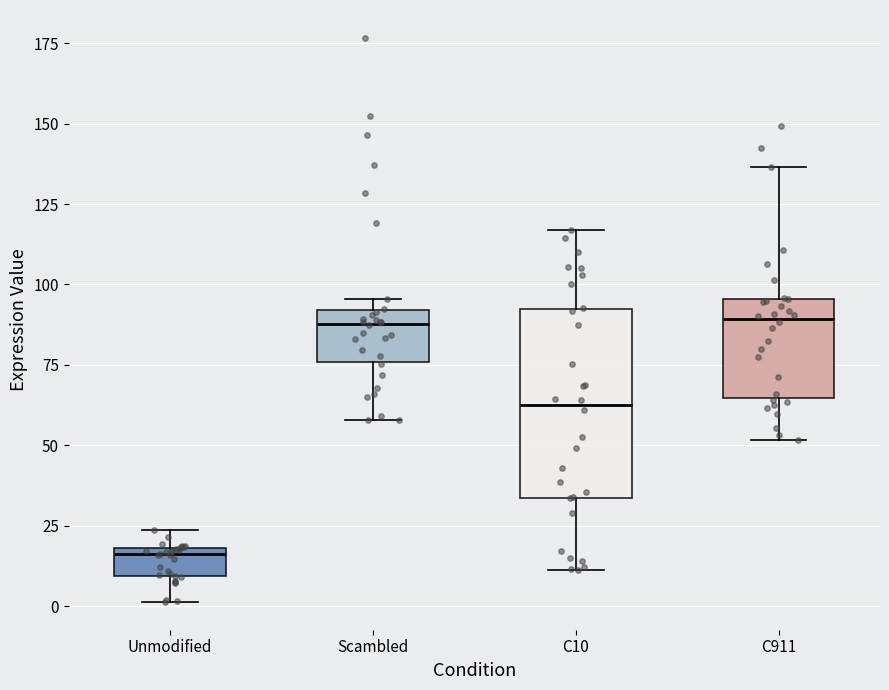

Which box's median line is the lowest?

Unmodified